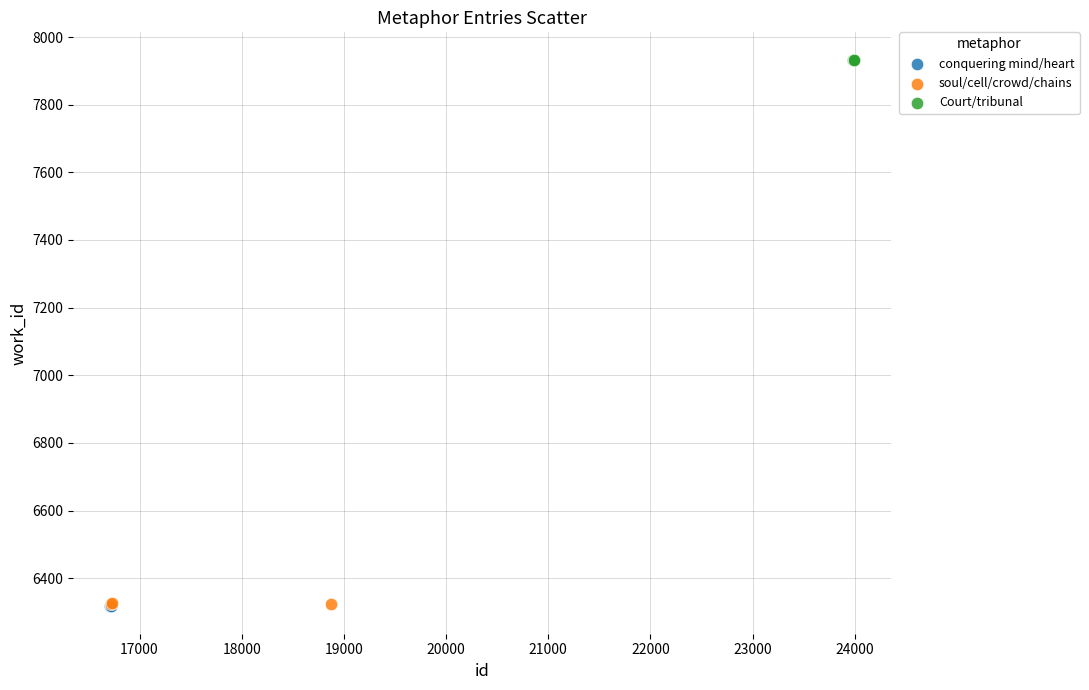

Which series contains the highest Y value?

Court/tribunal